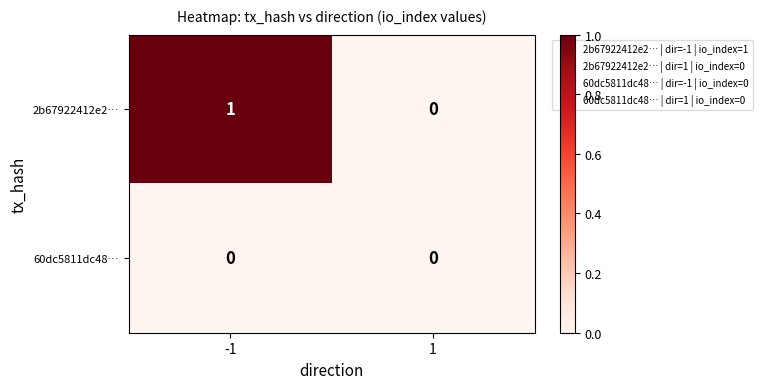

Which series has the largest total across all categories?

2b67922412e2…